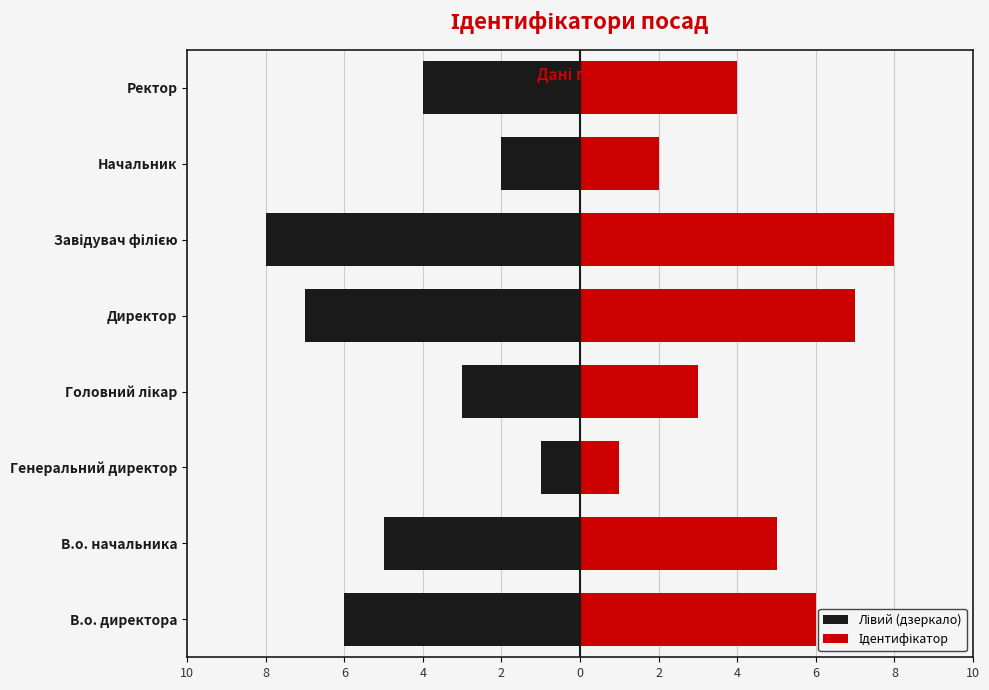

What is the value of the Ідентифікатор bar at the 2nd from the left?

5